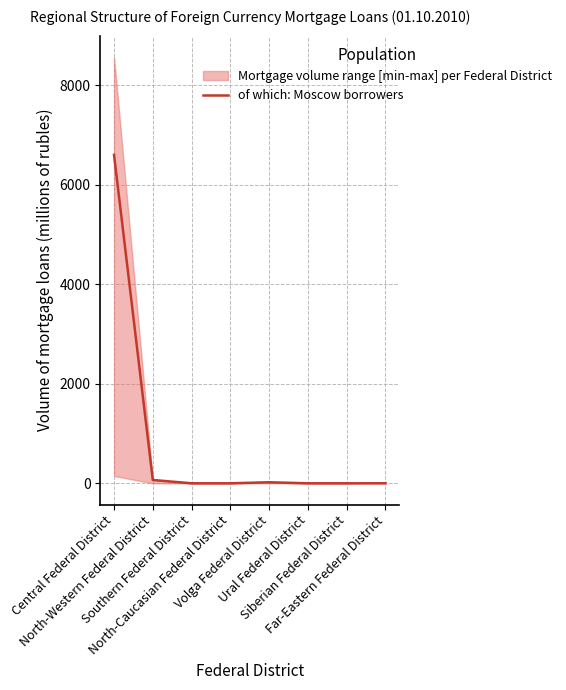

Rank the categories by value from lowest to highest.

Southern Federal District, North-Caucasian Federal District, Ural Federal District, Siberian Federal District, Far-Eastern Federal District, Volga Federal District, North-Western Federal District, Central Federal District